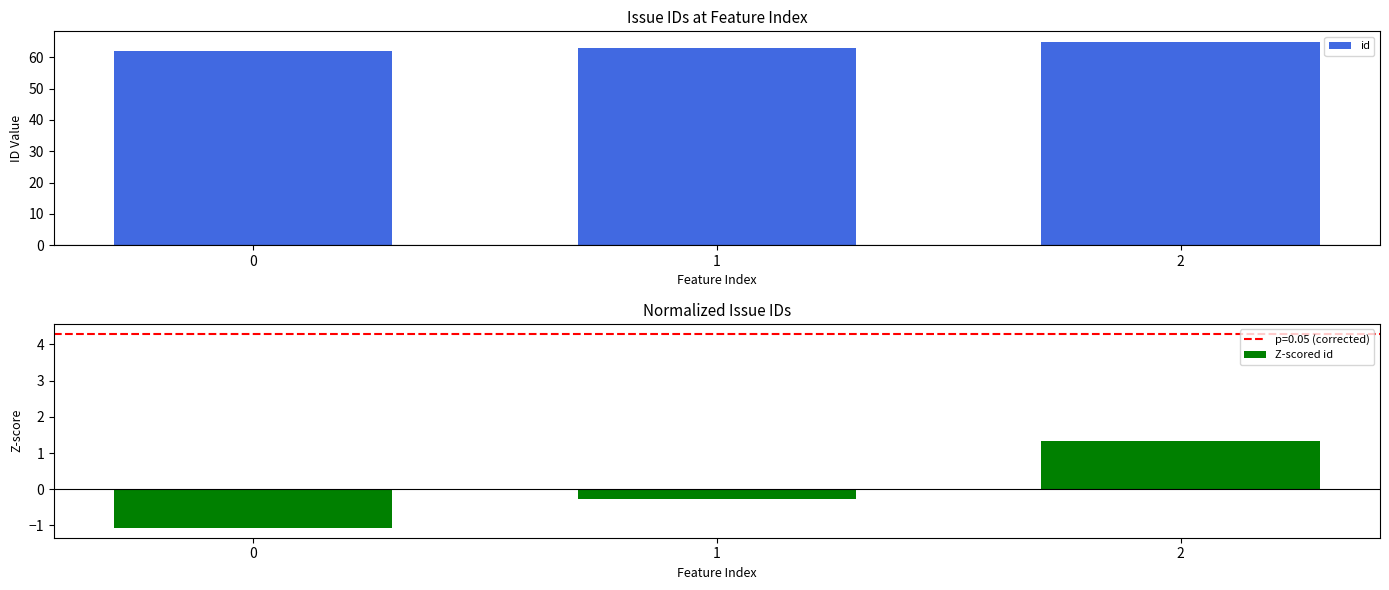

Reading right to left, extract all data points from this chart.

id: 65.0	63.0	62.0
Z-scored id: 1.3	-0.3	-1.1